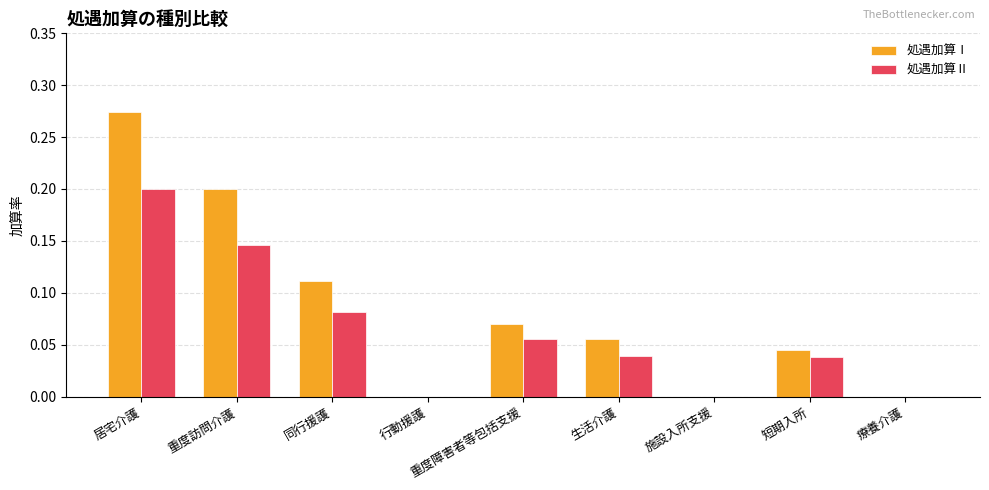

Between 同行援護 and 重度障害者等包括支援, which series saw the biggest shift?

処遇加算Ⅰ